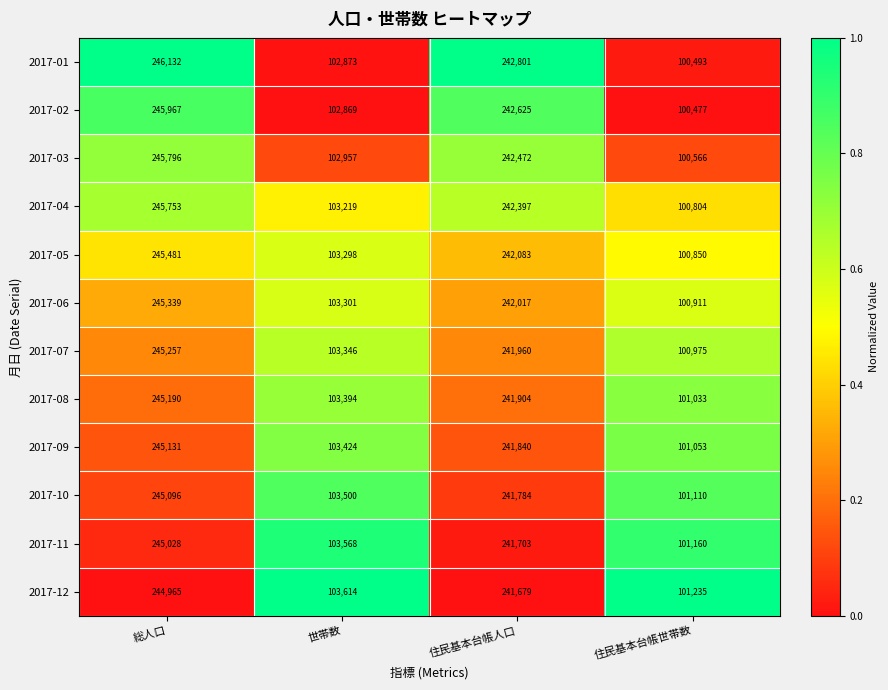

The value of 2017-07 at 住民基本台帳人口 is 410710. True or false?

False